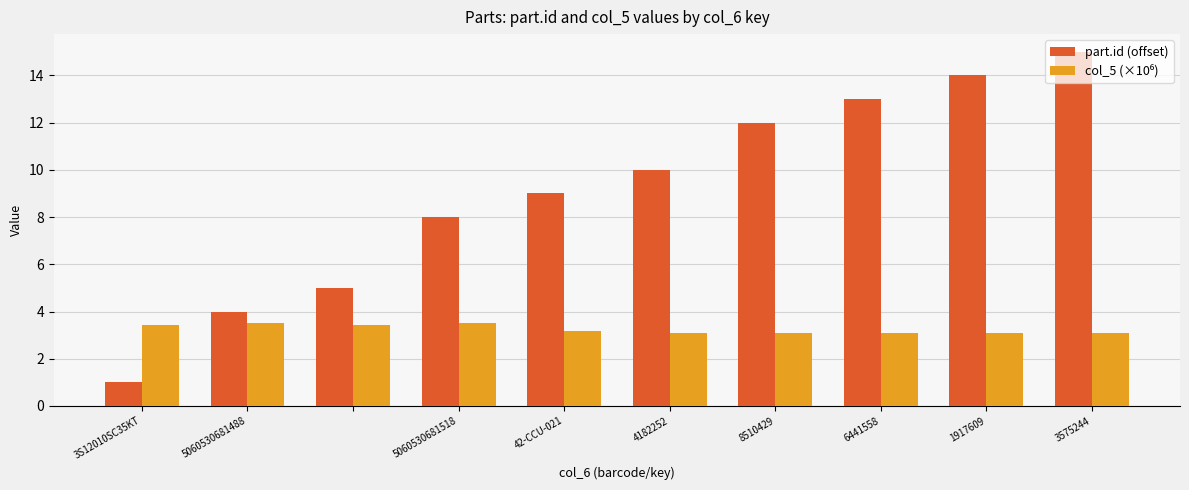

What is the highest value of the part.id (offset) series?

15.0